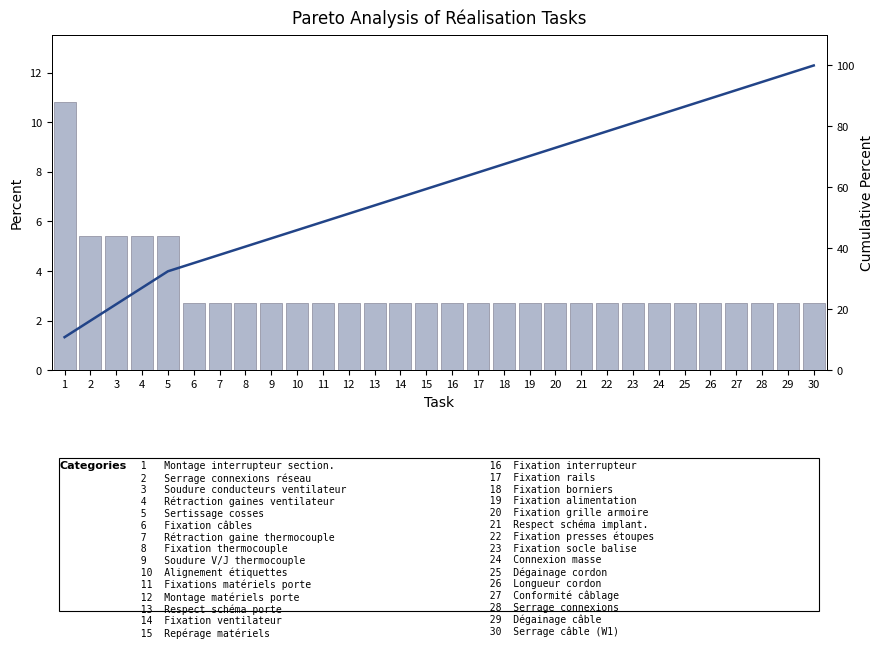

Read the Cumulative % value at 21.

75.7